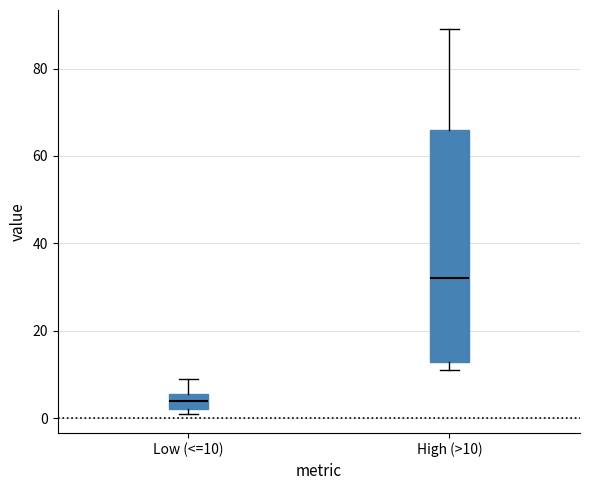

Reading left to right, read every box against the y-axis: the position of its median line, the range the box covers, and the ends of its whiskers. The values are not printed on the chart, so give them approximately, as read against the axis.

Low (<=10): median 4, box 2 to 6, whiskers 2 (just below the box's lower edge) to 10
High (>10): median 32, box 12 to 66, whiskers 12 (just below the box's lower edge) to 90